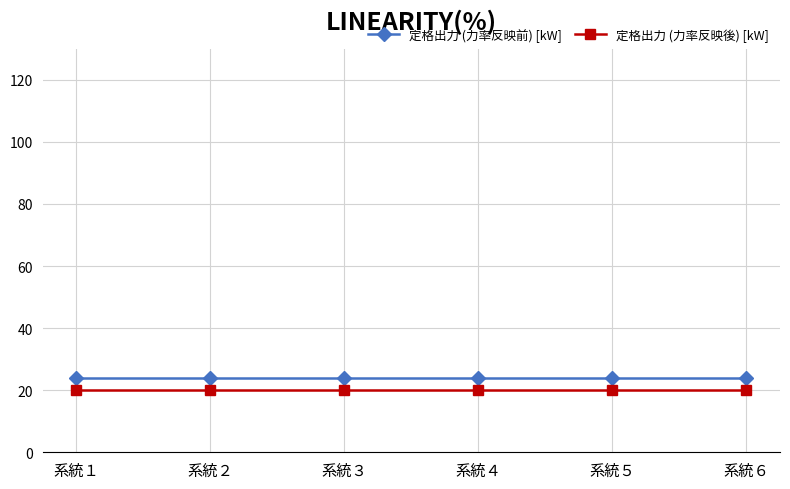

At how many categories does at least one series exceed 23?

6